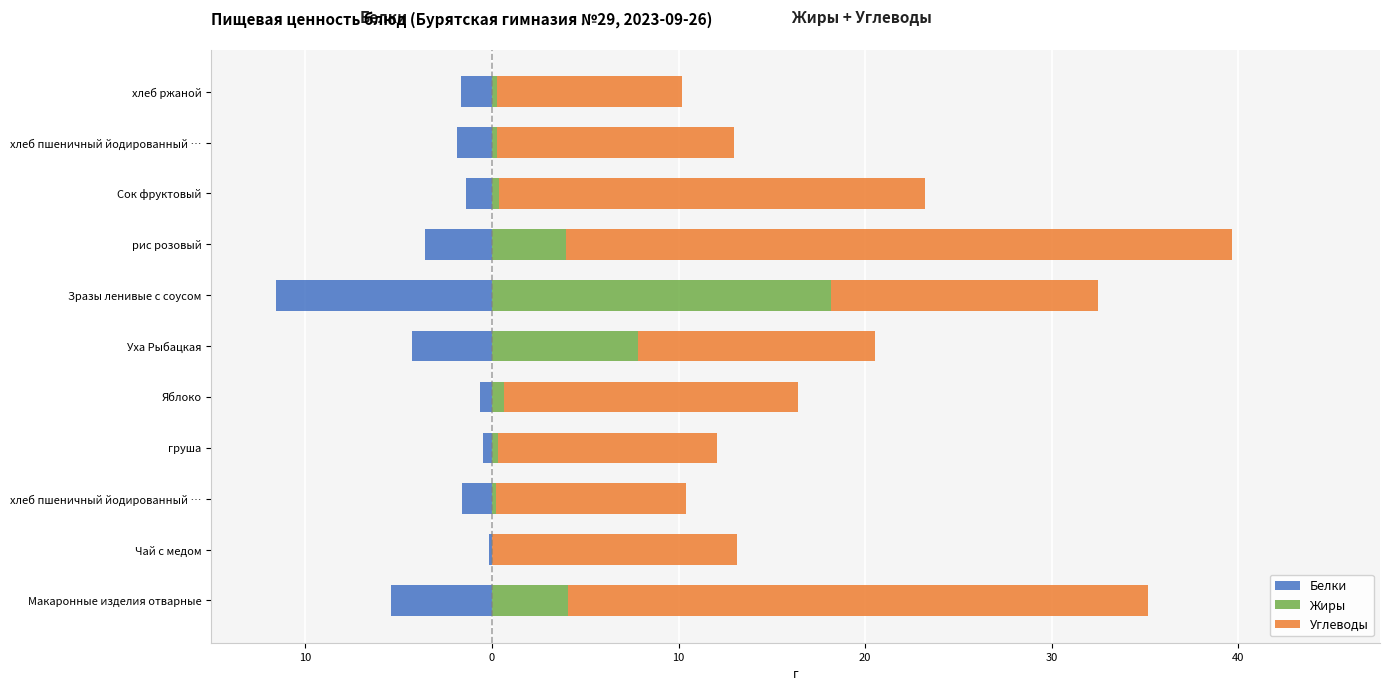

What is the minimum value shown in the chart?

-11.6